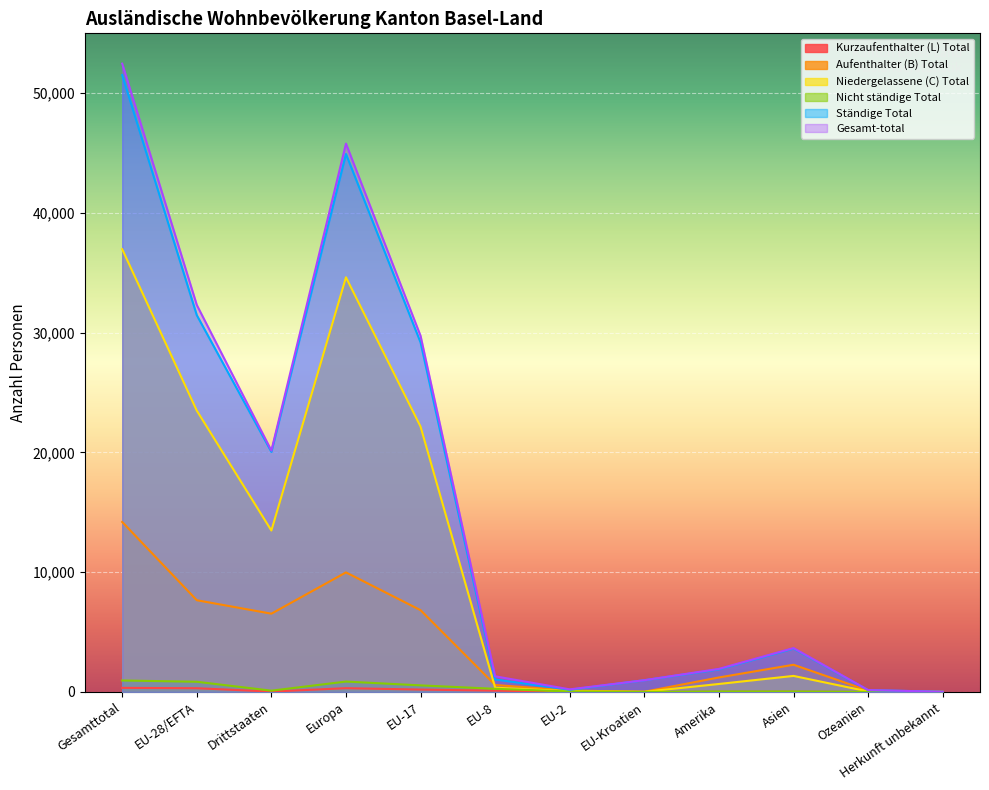

Where is Kurzaufenthalter (L) Total nearest to the value 170?

EU-17